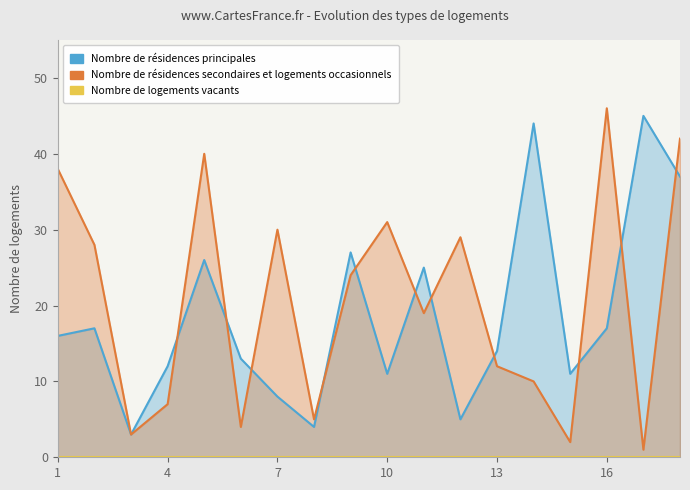

What is the maximum value shown in the chart?

46